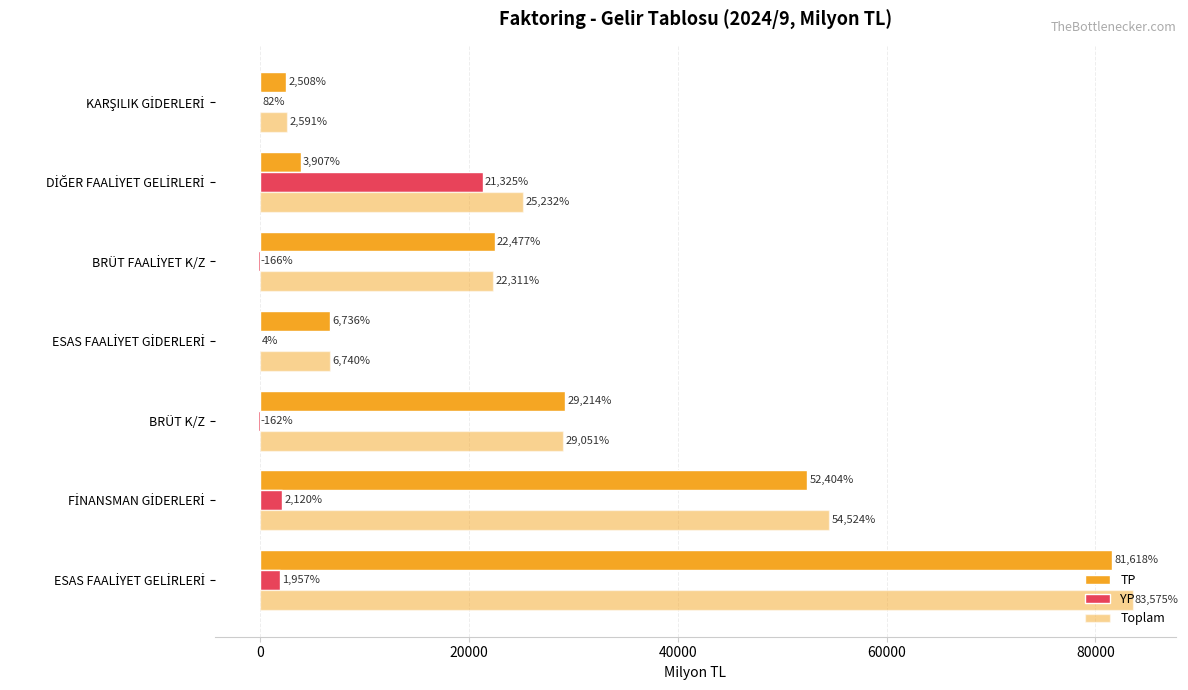

Count the number of data series in this chart.

3